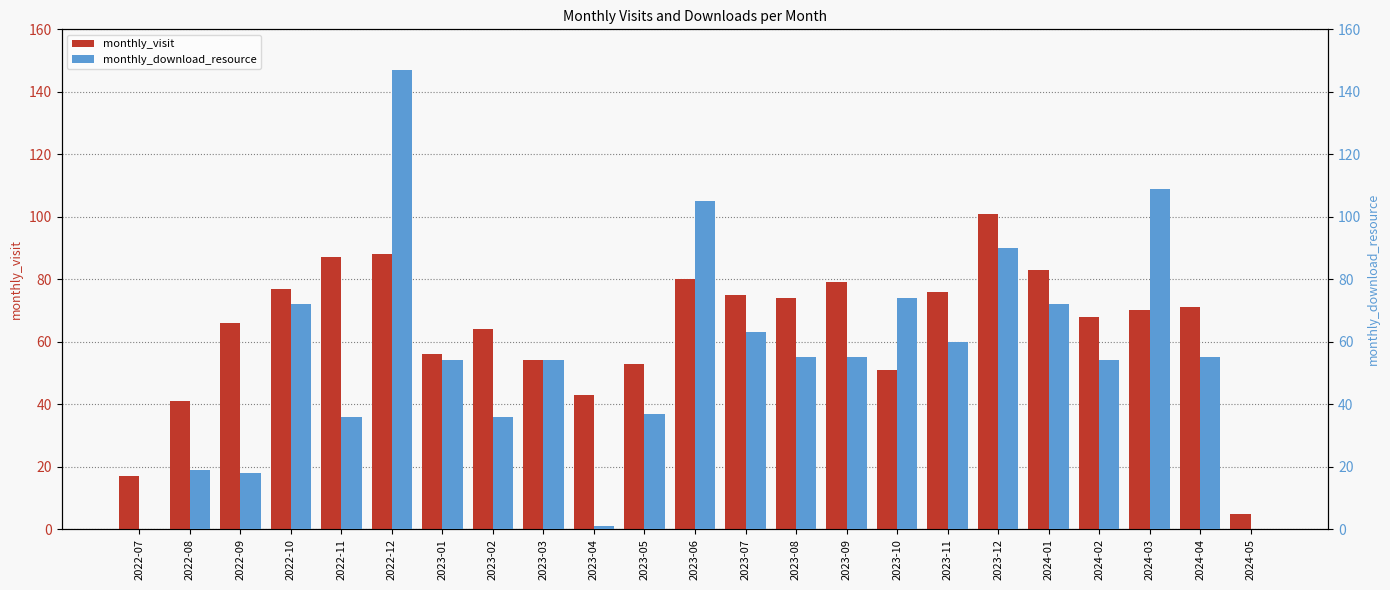

At which label is monthly_download_resource closest to 73?

2022-10